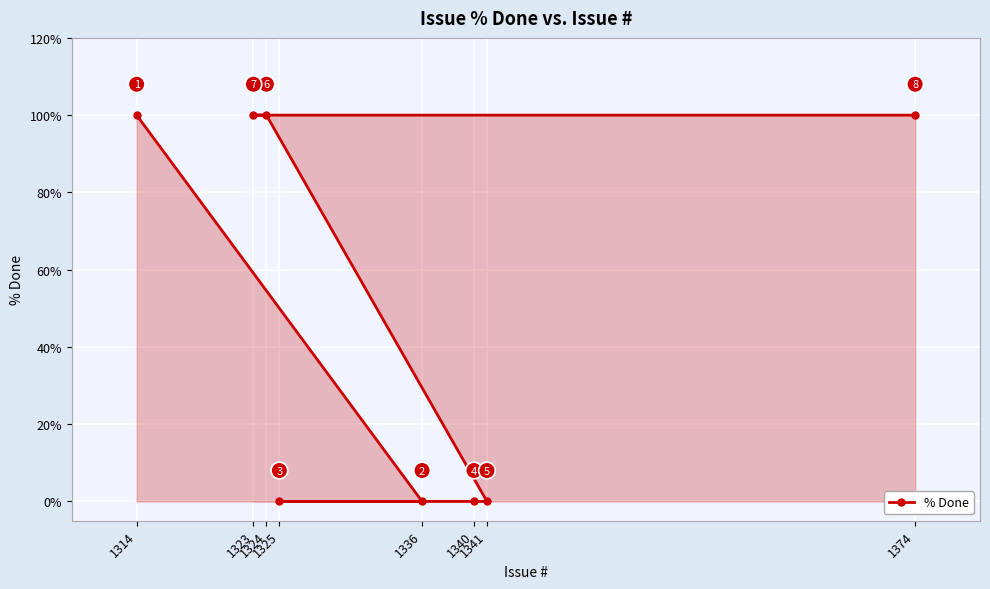

Which category has the highest value across all series?

1314